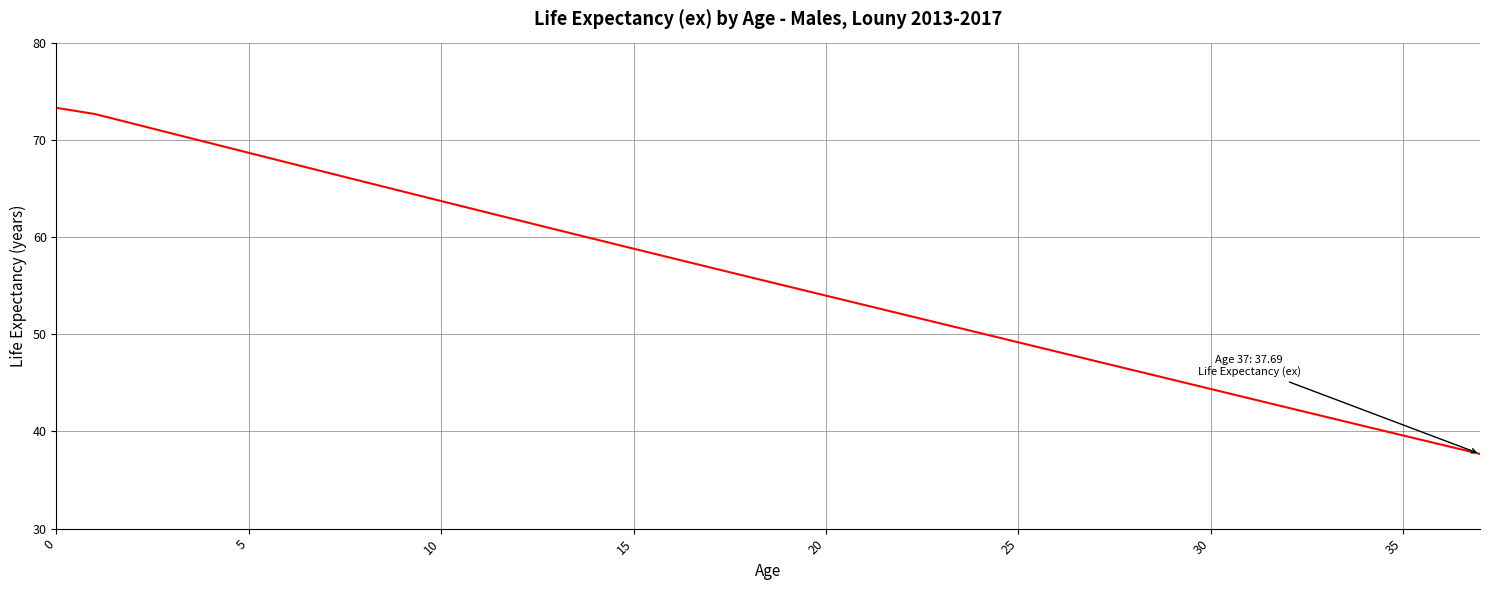

What is the difference between the maximum and minimum values?

35.6